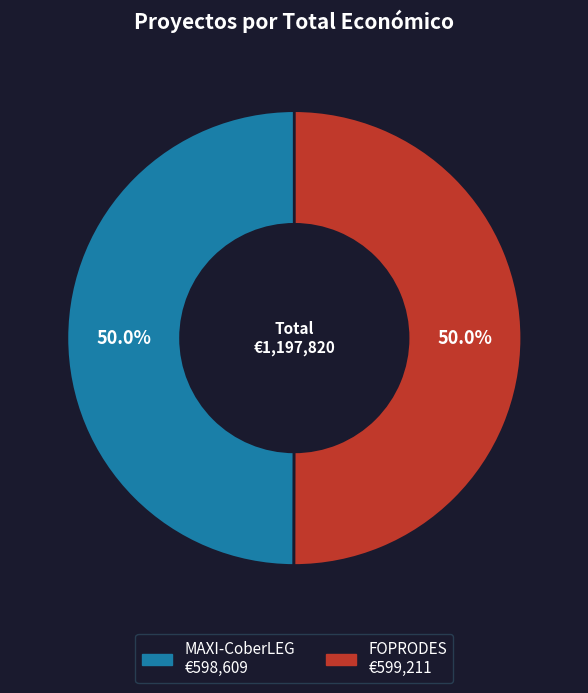

What percentage do MAXI-CoberLEG and FOPRODES together represent?

100.0%